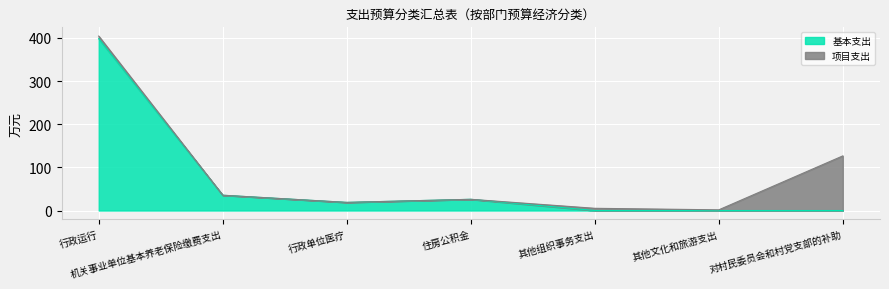

At which label does 基本支出 reach its peak?

行政运行